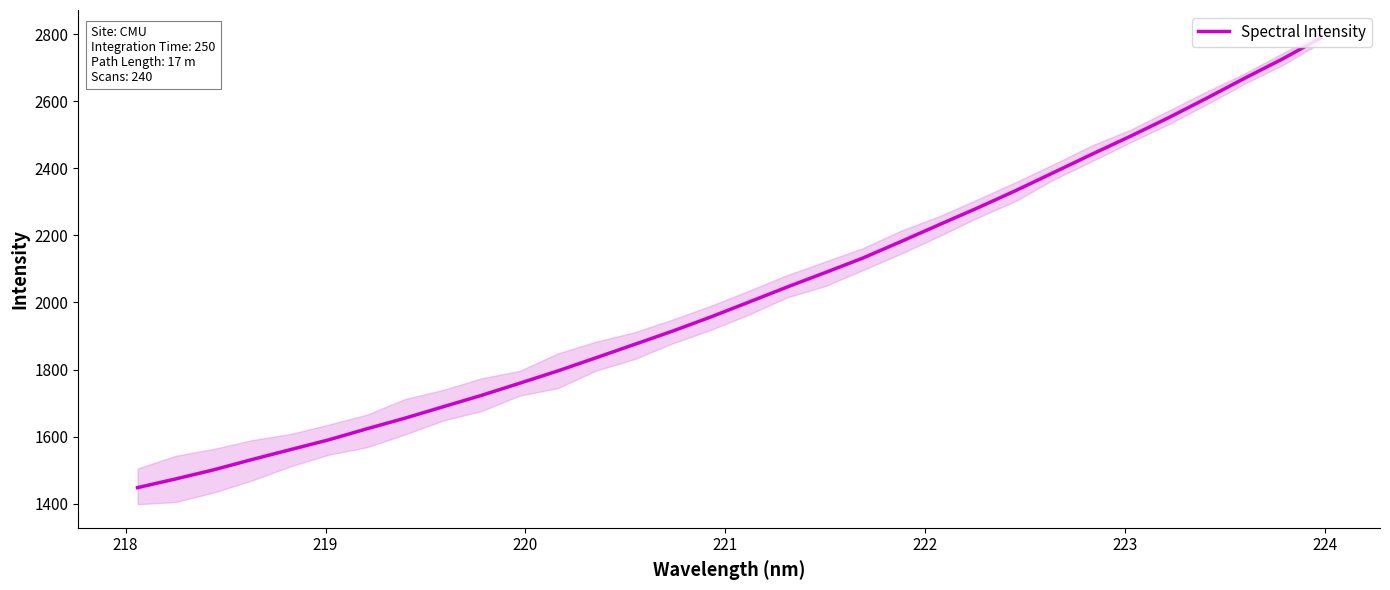

What is the minimum value for Spectral Intensity?

1447.6